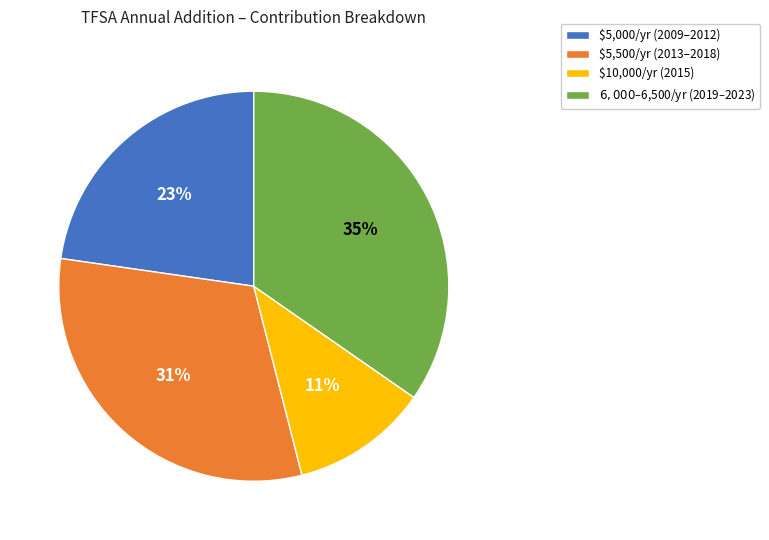

Which slice is the smallest?

$10,000/yr (2015)